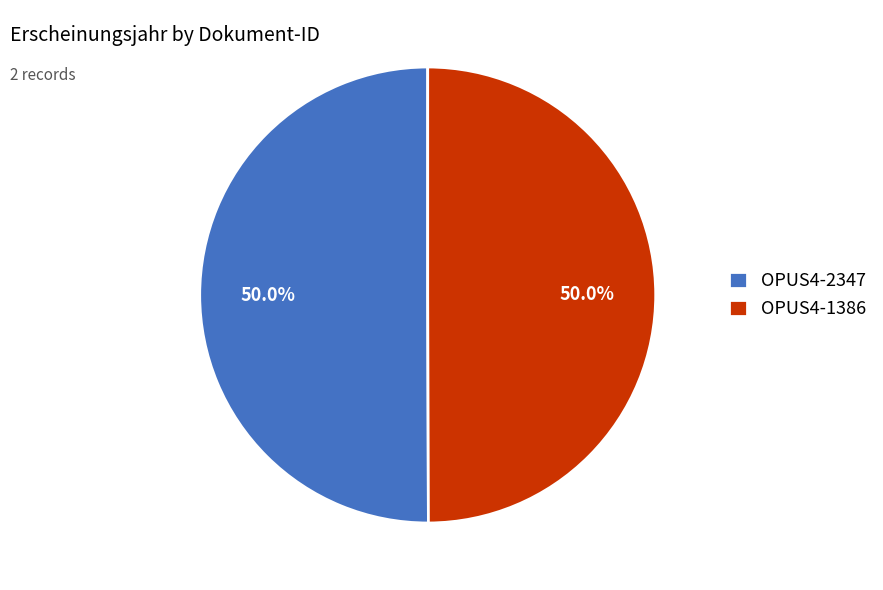

What percentage do OPUS4-2347 and OPUS4-1386 together represent?

100.0%